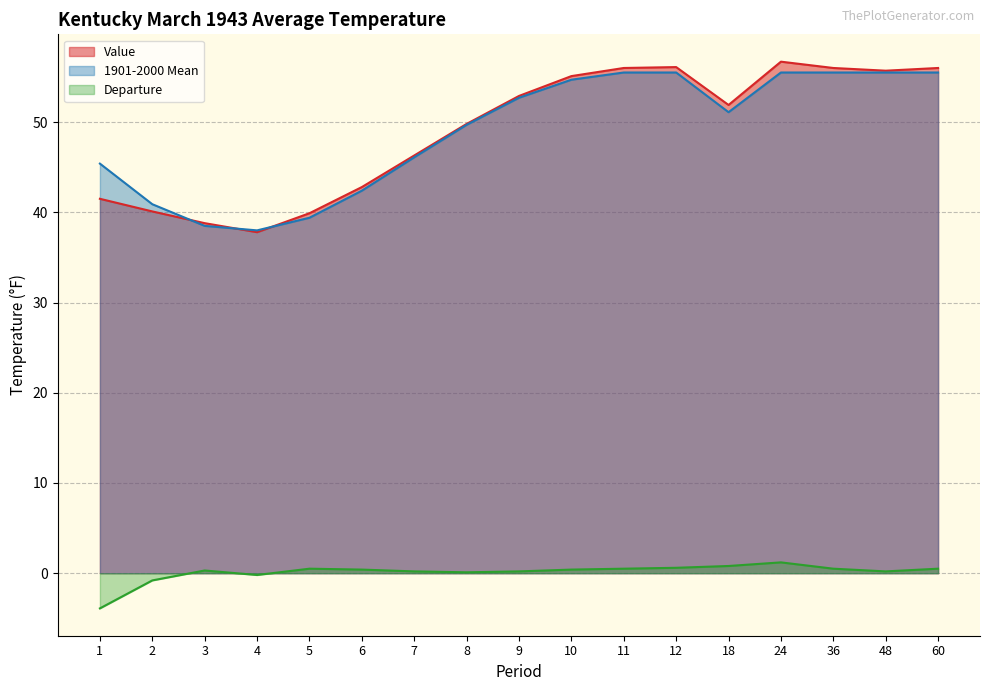

At which label does 1901-2000 Mean reach its peak?

11